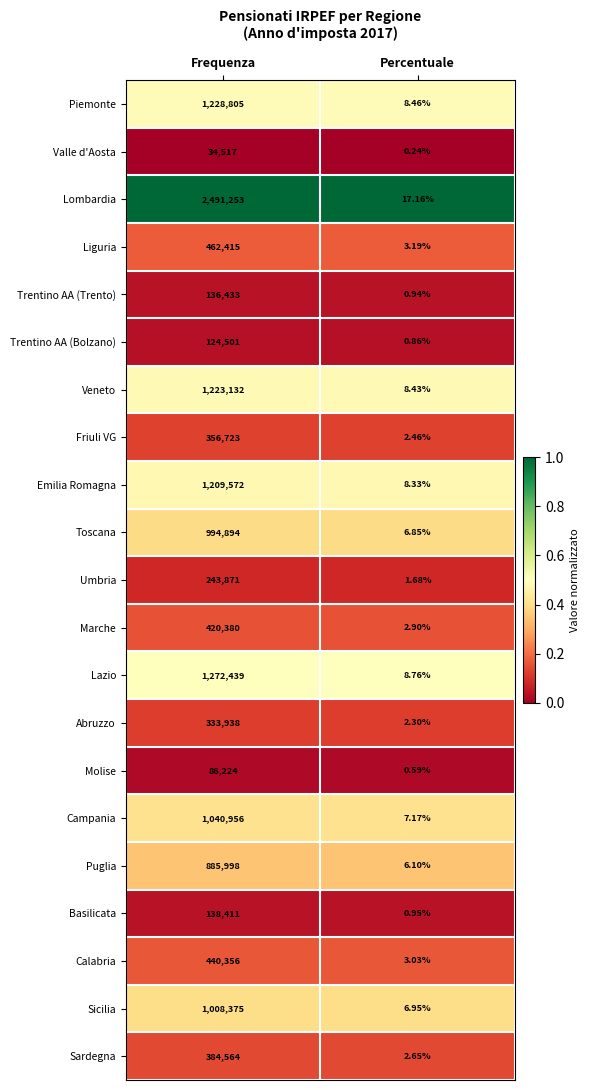

At which label is Sardegna closest to 192283?

Percentuale